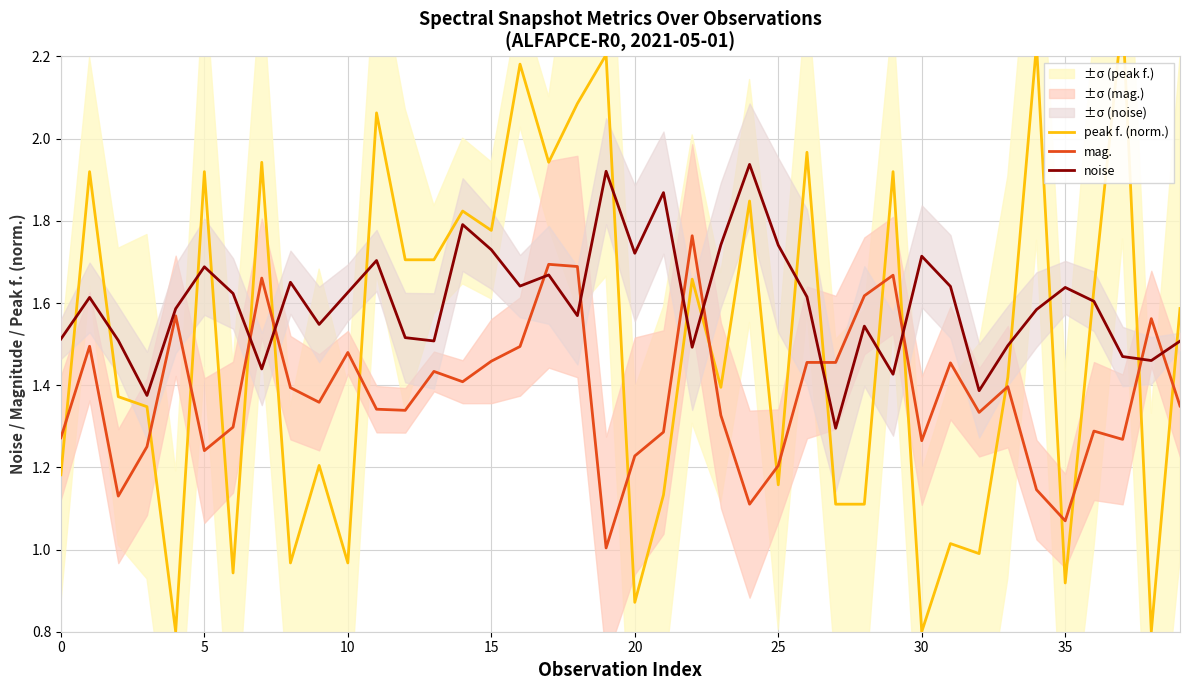

The mag. series shows 0.4 at 10. True or false?

False